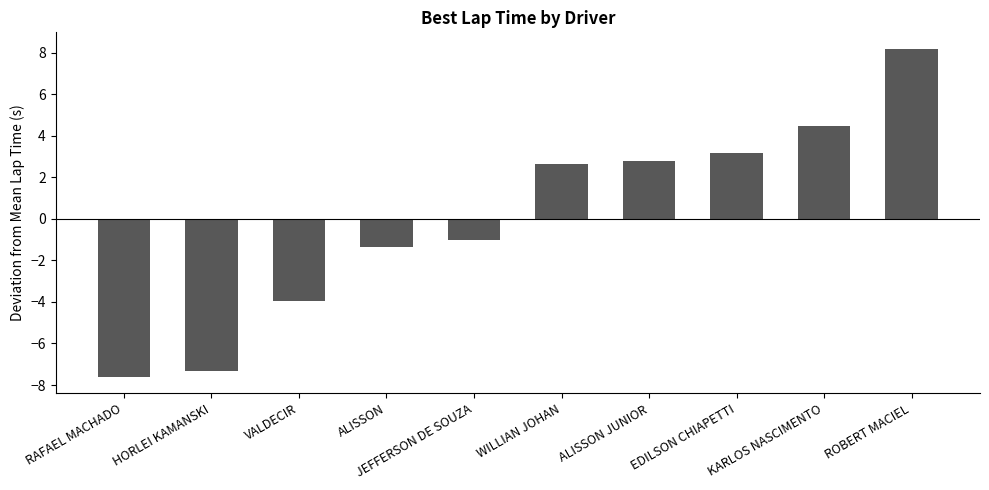

How many values are below zero?

5